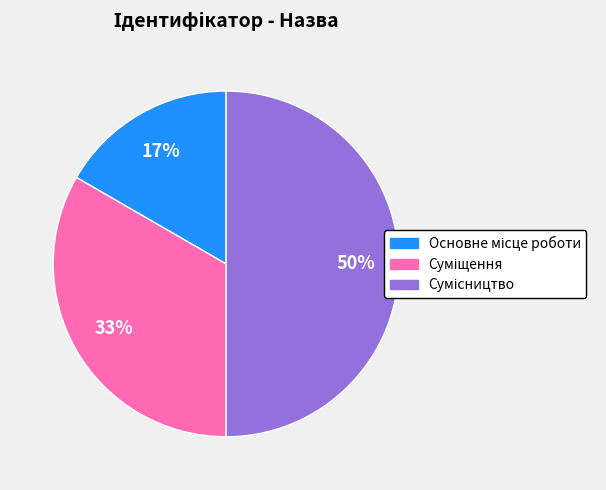

Count the number of slices in the pie.

3